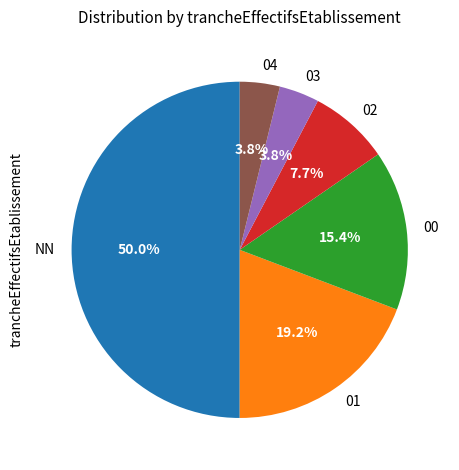

The 01 slice represents 13% of the pie. True or false?

False